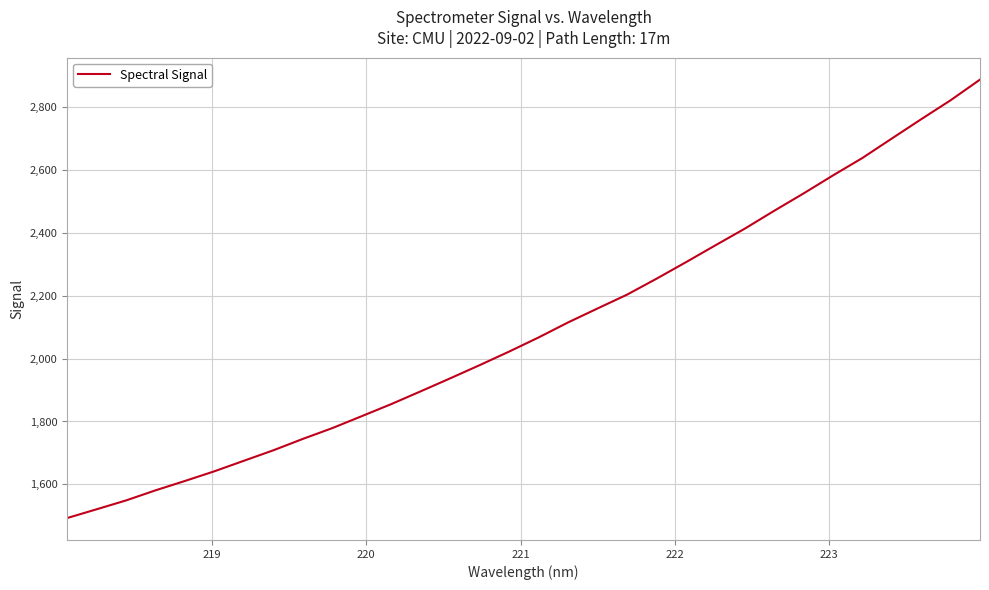

What is the difference between the maximum and minimum values?

1393.9